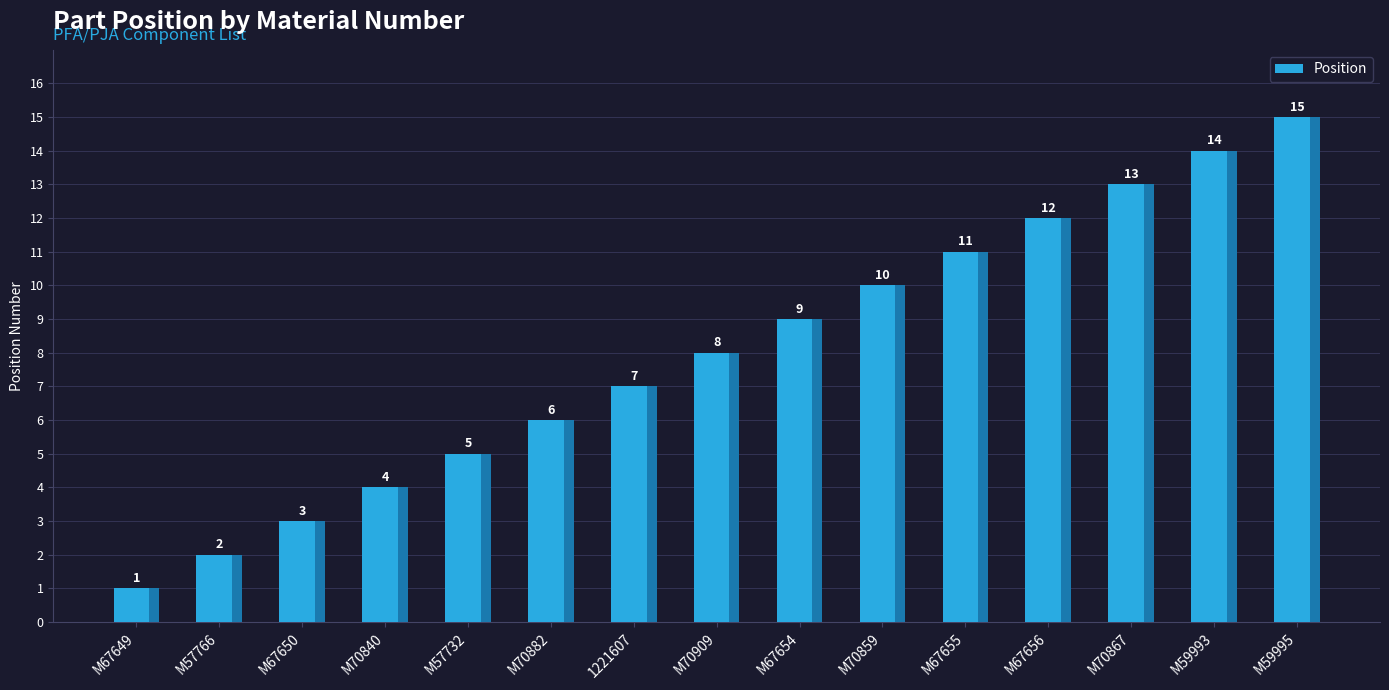

Which has a higher value, M70840 or M70909?

M70909